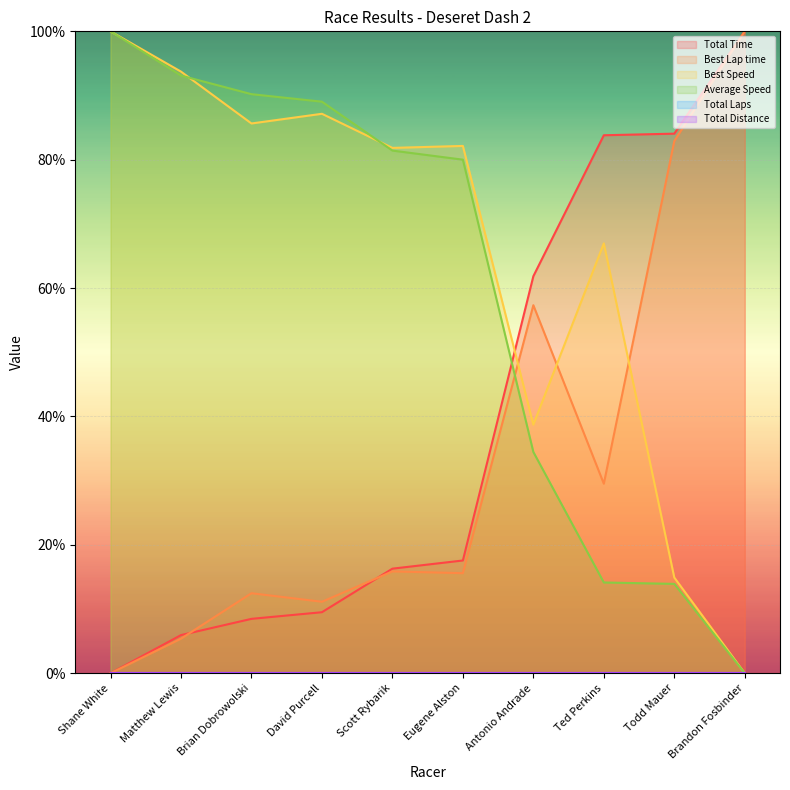

Which series ends up on top after the final intersection of Total Time and Best Speed?

Total Time